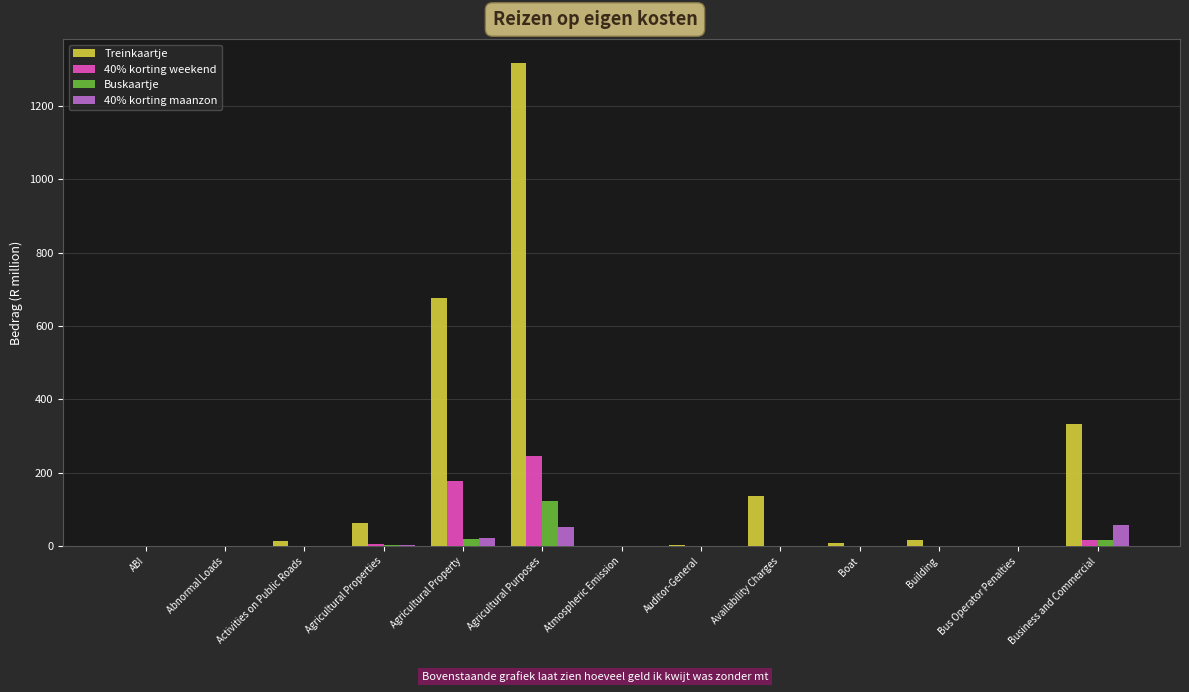

Between Agricultural Property and Agricultural Purposes, which series saw the biggest shift?

Treinkaartje